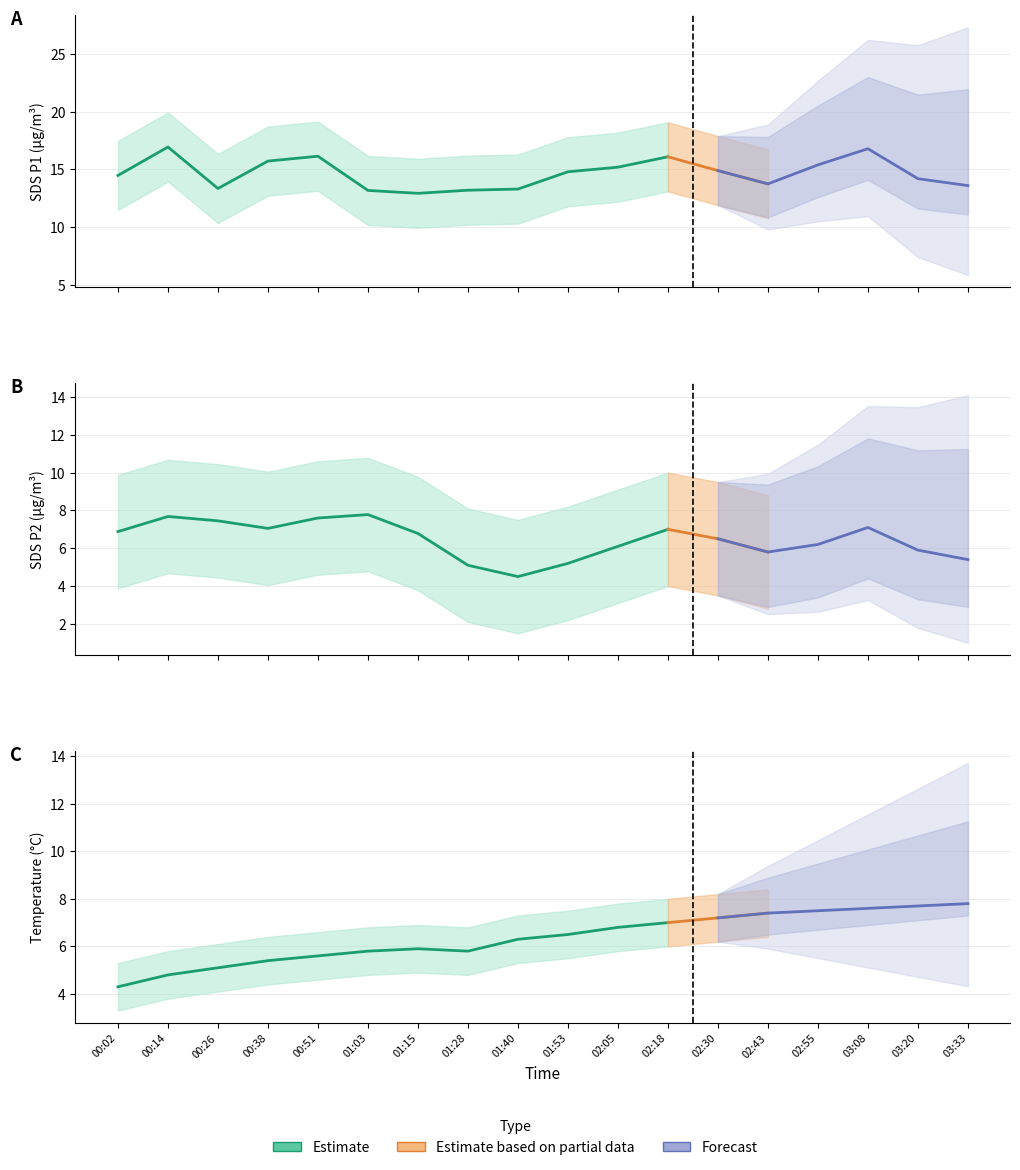

Does the chart have visible grid lines?

Yes